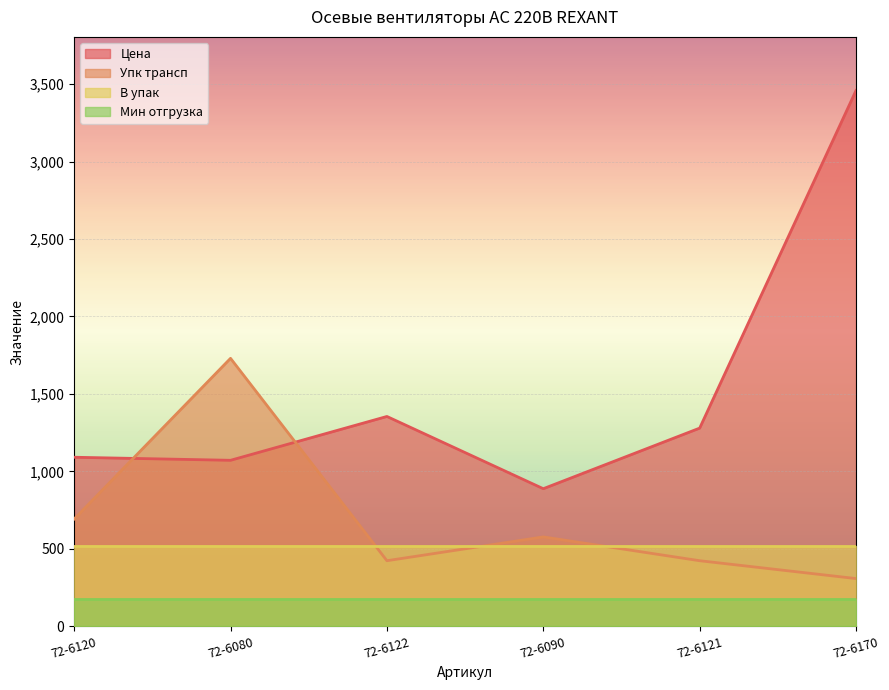

How many interior local valleys does the Цена series have?

2